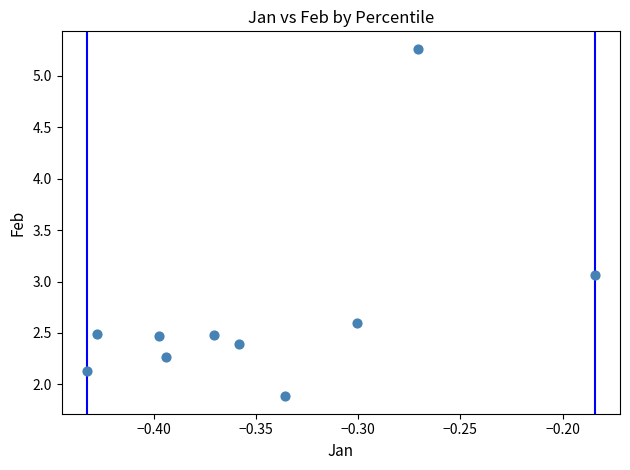

What is the range of Y values (max minus min)?

3.4